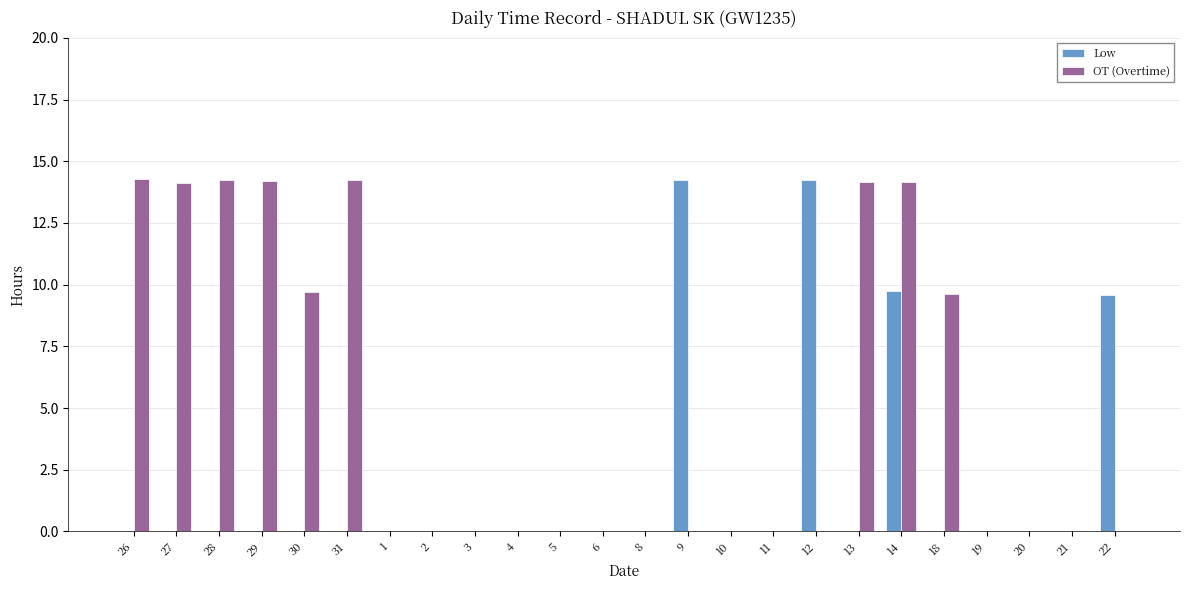

Is the value of Low at 12 greater than the value of OT (Overtime) at 8?

Yes